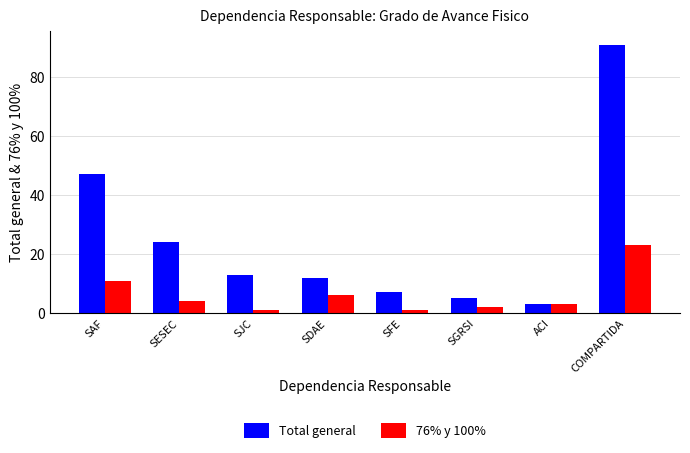

At how many categories does at least one series exceed 52?

1